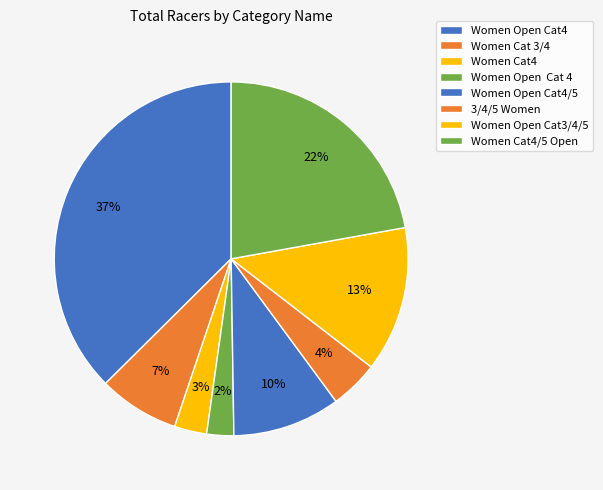

Which category has the smallest portion of the pie?

Women Open Cat 4